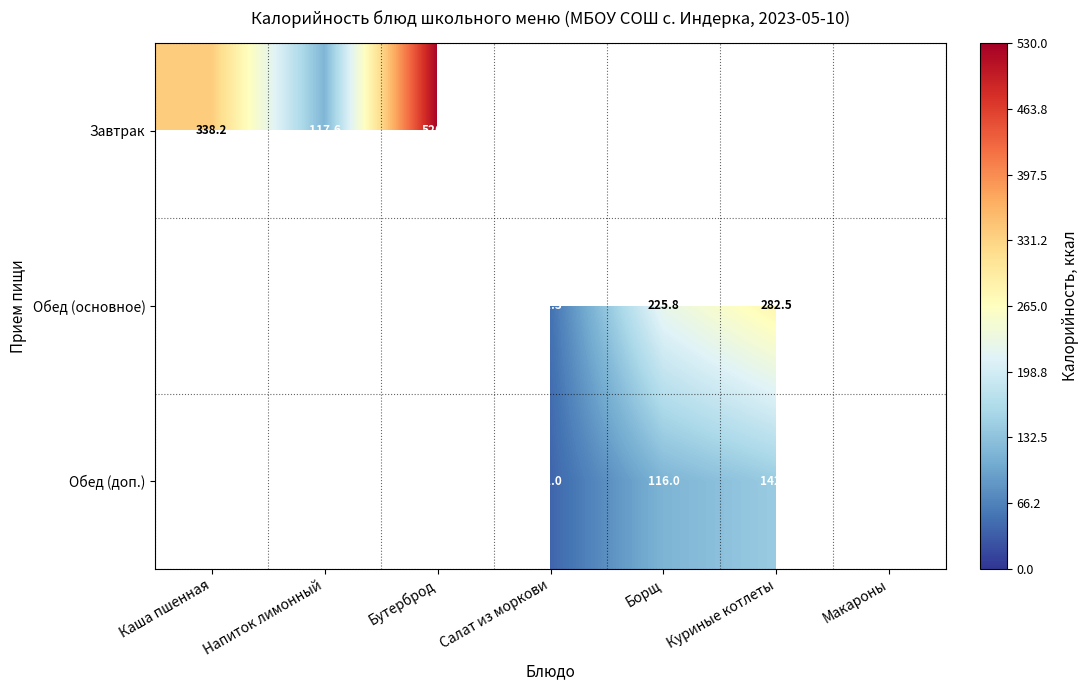

Count the number of categories in the chart.

7